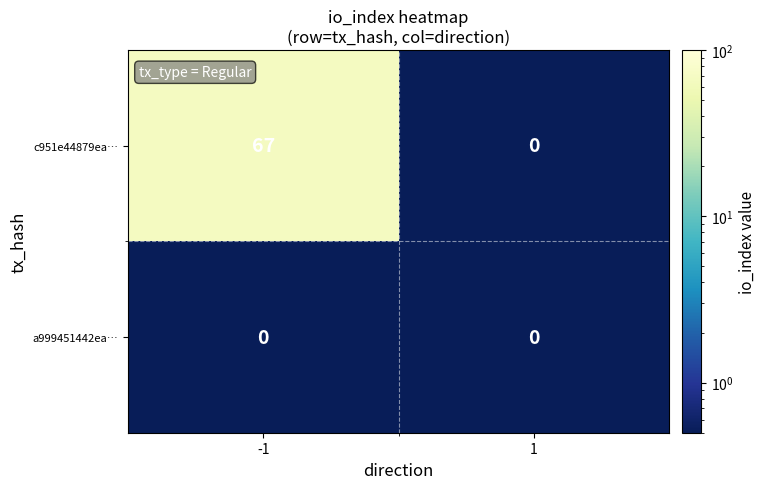

Which series has the largest total across all categories?

c951e44879ea…